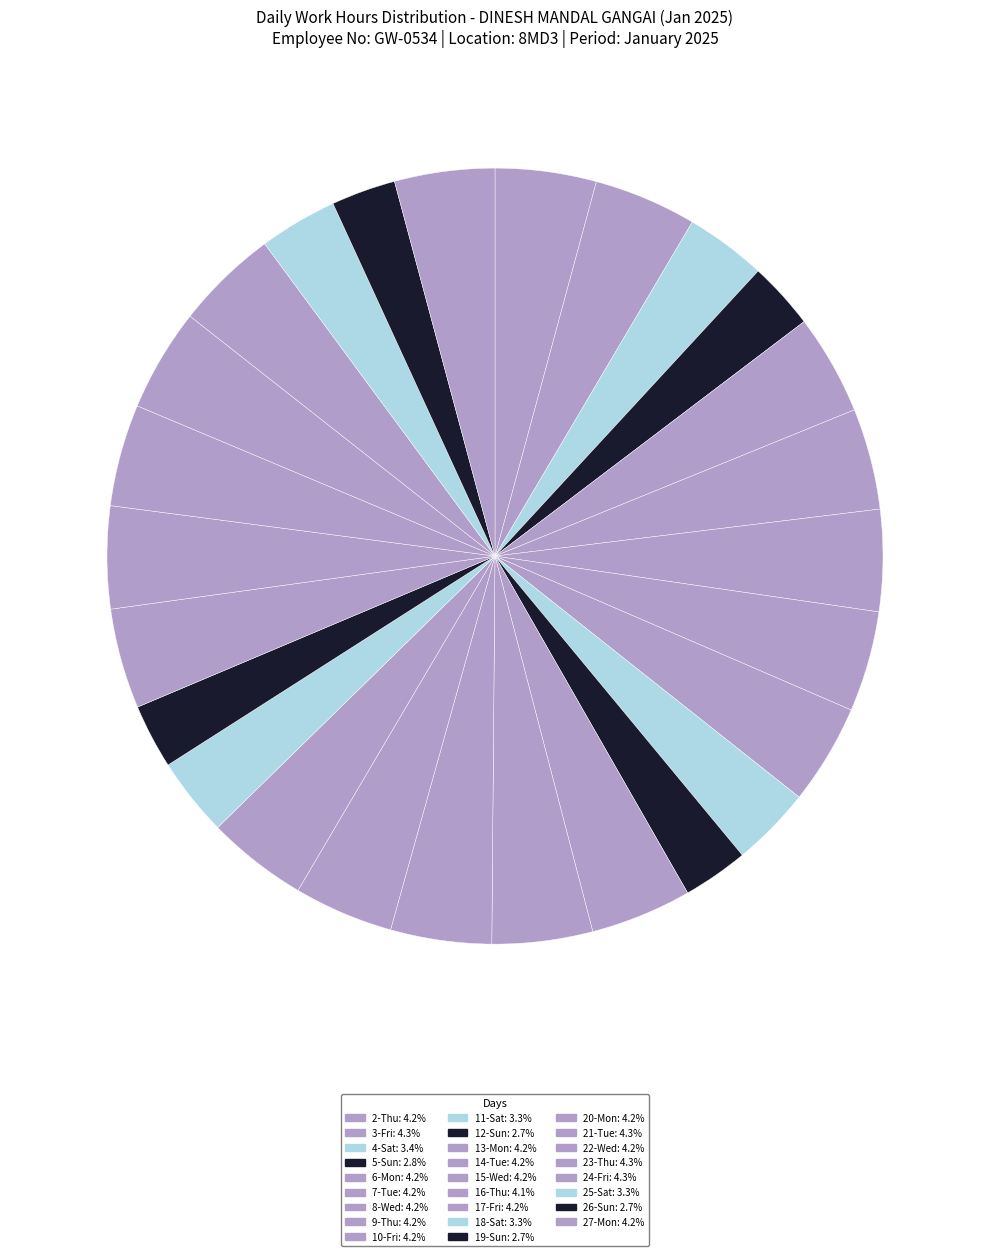

How many segments does this pie chart have?

26